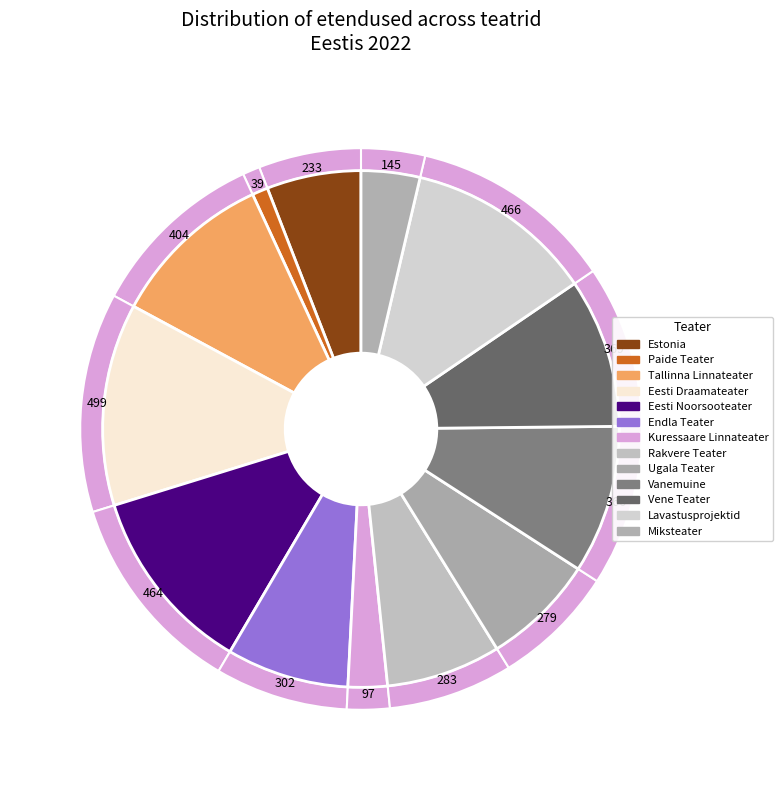

What is the total percentage of Miksteater and Eesti Draamateater?

16.3%